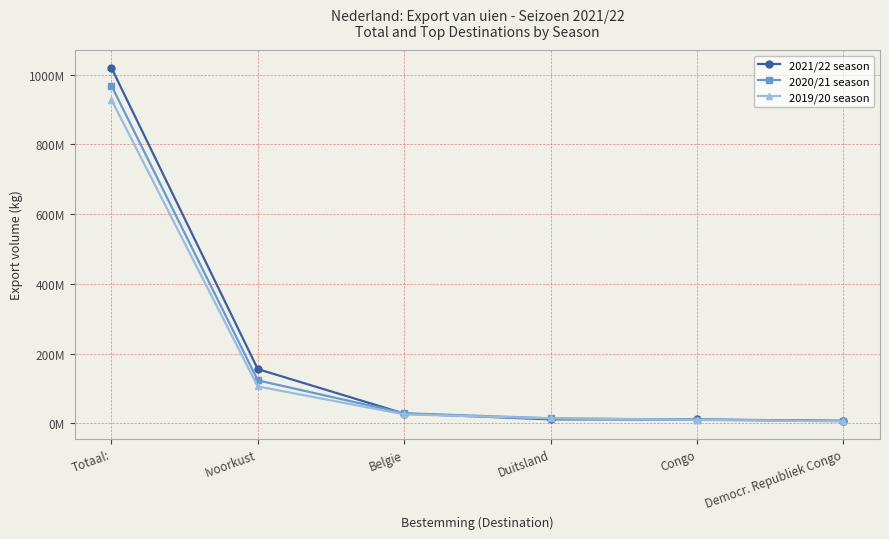

What is the highest value of the 2019/20 season series?

928512572